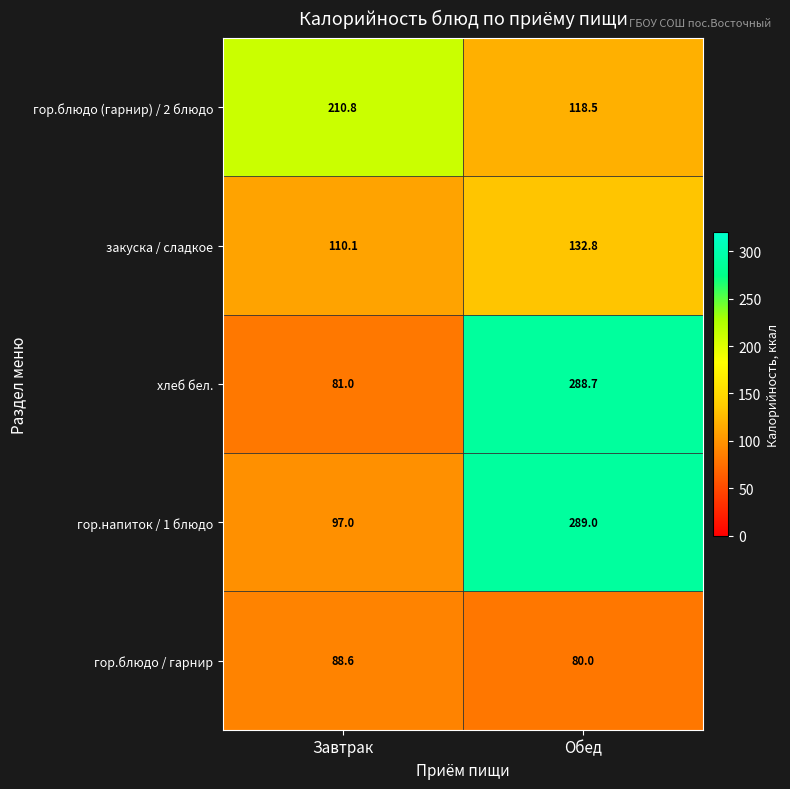

The закуска / сладкое series shows 132.8 at Обед. True or false?

True